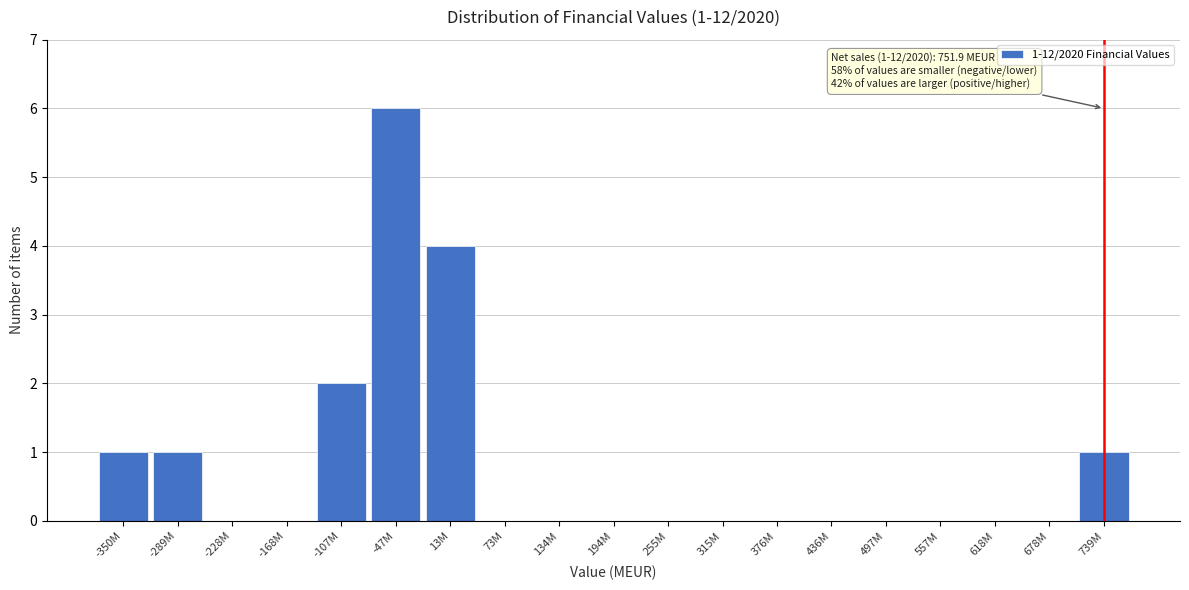

Reading left to right, extract all data points from this chart.

-350M=1	-289M=1	-228M=0	-168M=0	-107M=2	-47M=6	13M=4	73M=0	134M=0	194M=0	255M=0	315M=0	376M=0	436M=0	497M=0	557M=0	618M=0	678M=0	739M=1